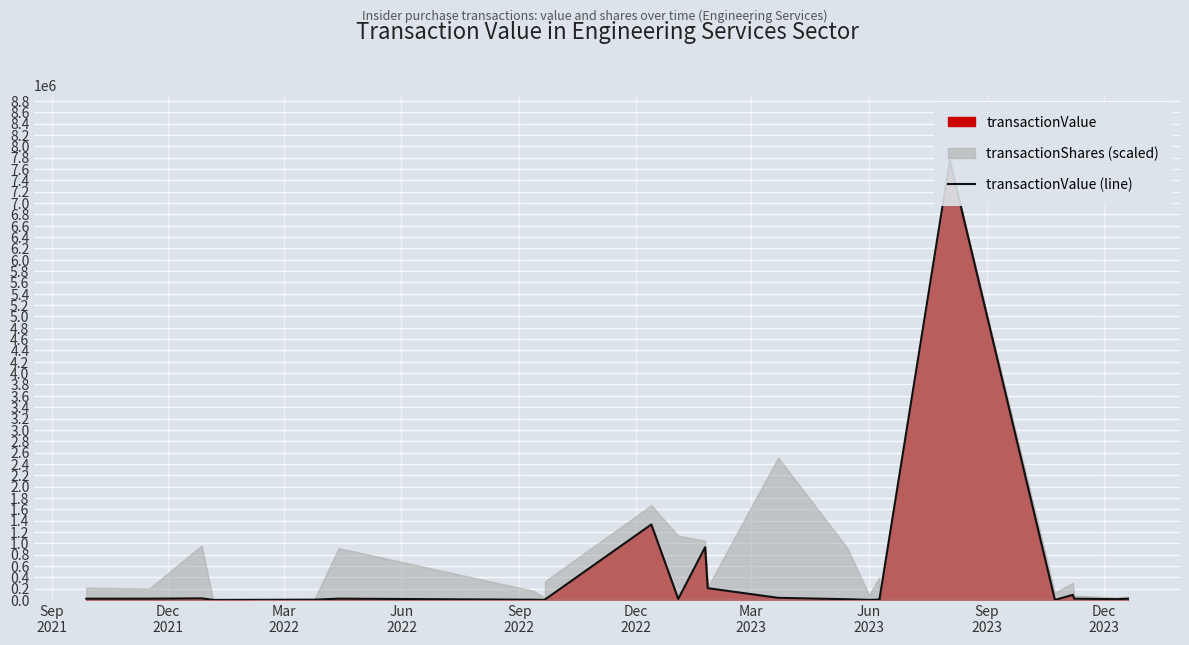

At which label does the data first exceed 21858?

Mar
2022